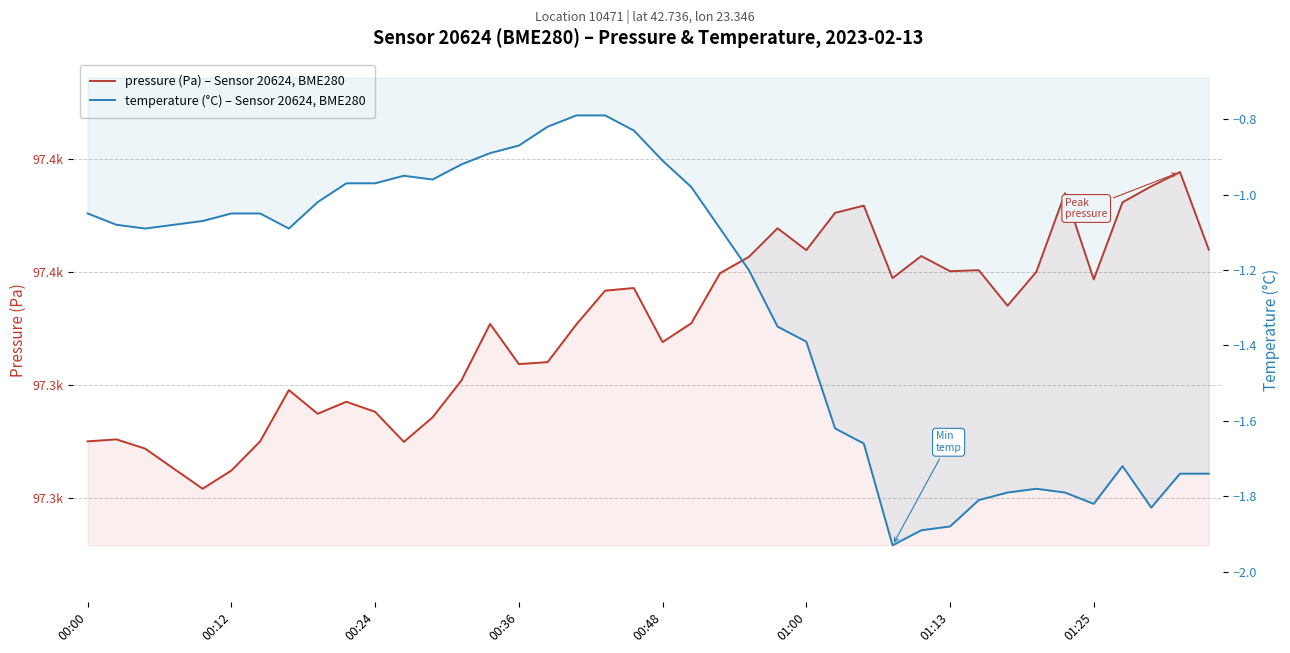

What is the difference between the pressure values at 17 and 12?

16.4